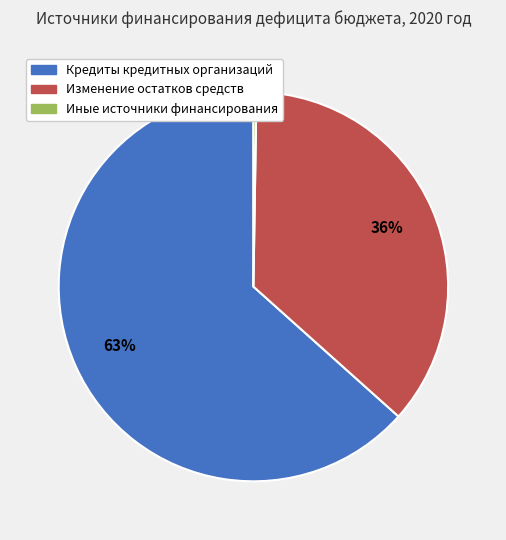

To the nearest percent, what portion does Изменение остатков средств represent?

36%